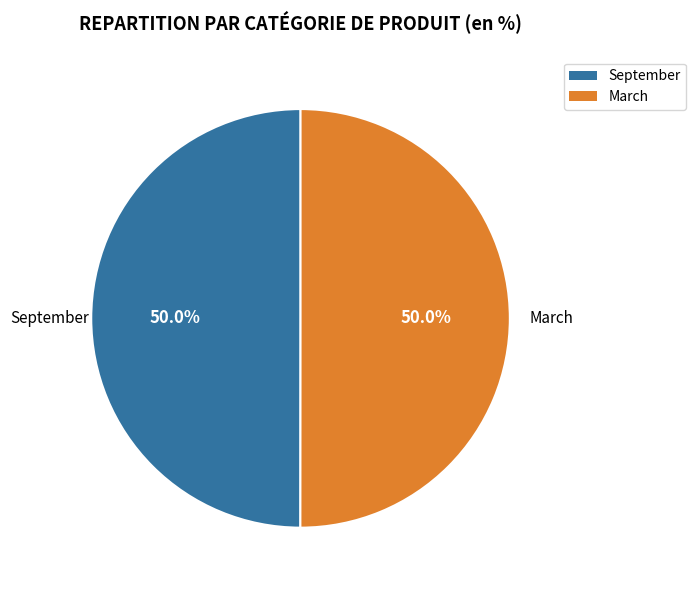

Count the number of slices in the pie.

2